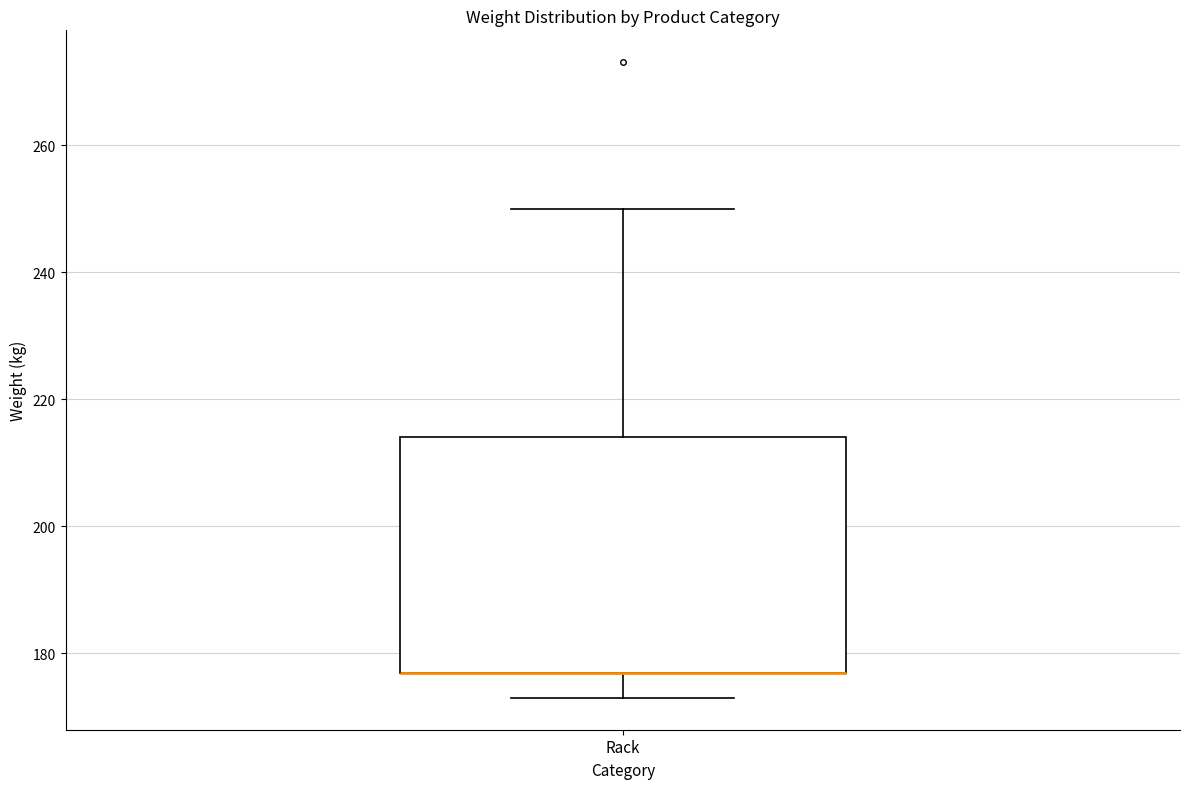

Read this box plot against the y-axis: the position of the median line, the range covered by the box, and the ends of both whiskers. The values are not printed on the chart, so give them approximately, as read against the axis.

median 176 (drawn on the box's lower edge), box 176 to 214, whiskers 174 to 250